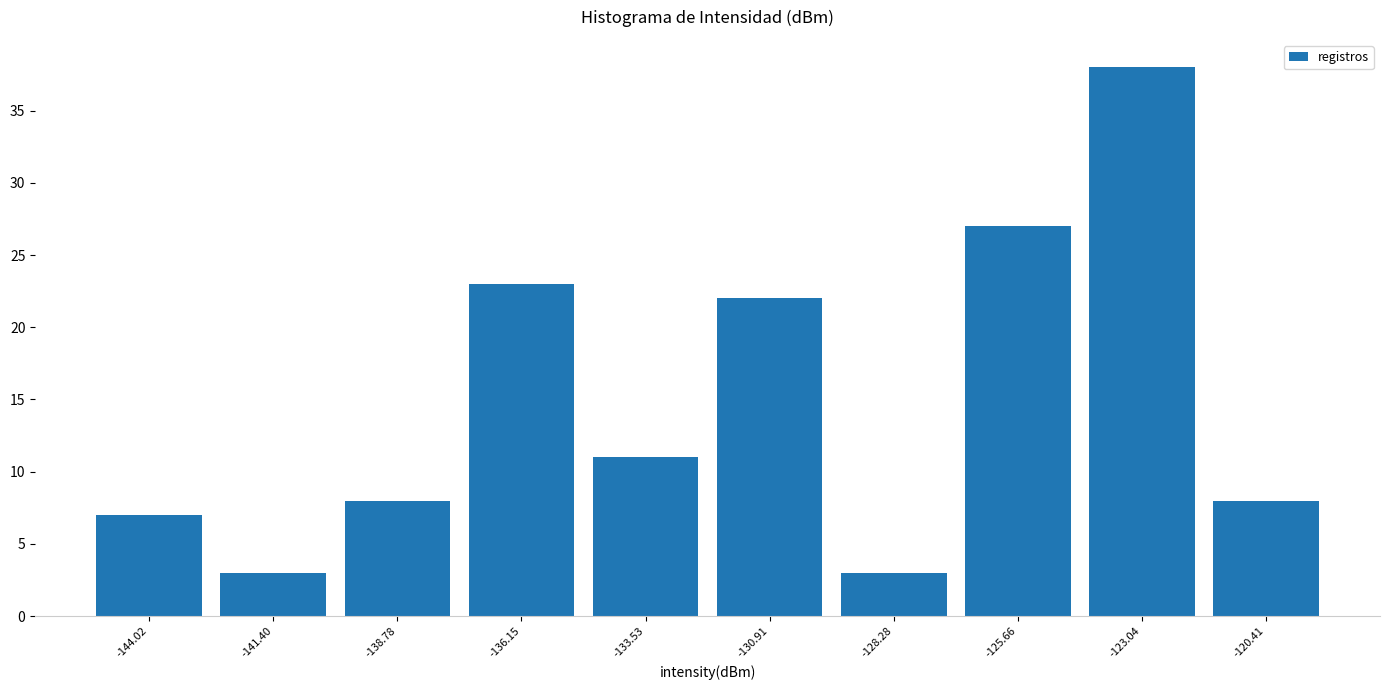

How tall is the bar that spans -121.5 to -119.0 on the x-axis? Neither the bar edges nor the heights are printed on the chart, so give them approximately, as read against the axes.

8